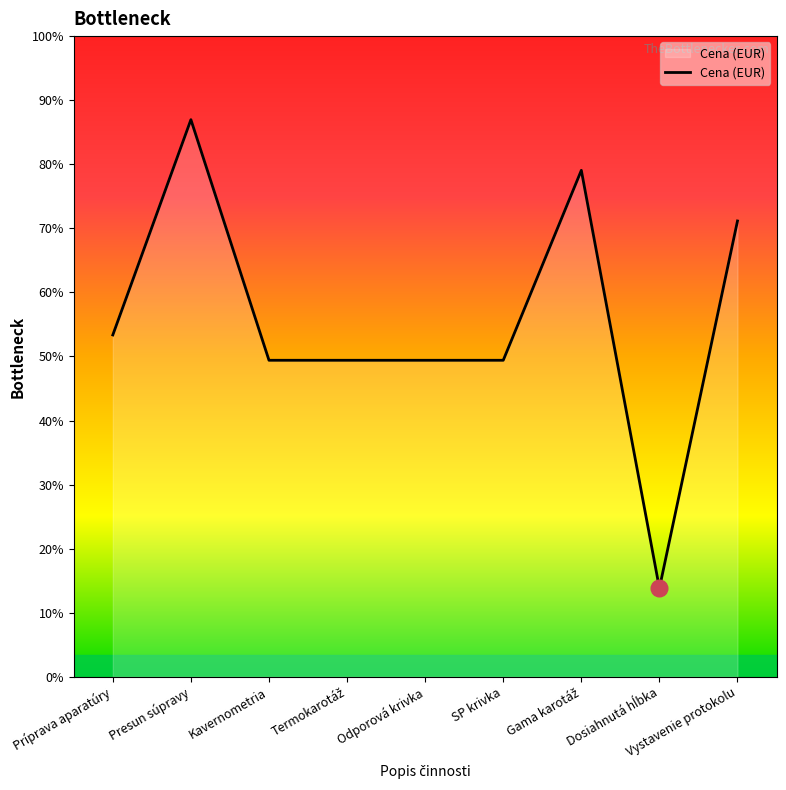

What is the sum of all values?

10160